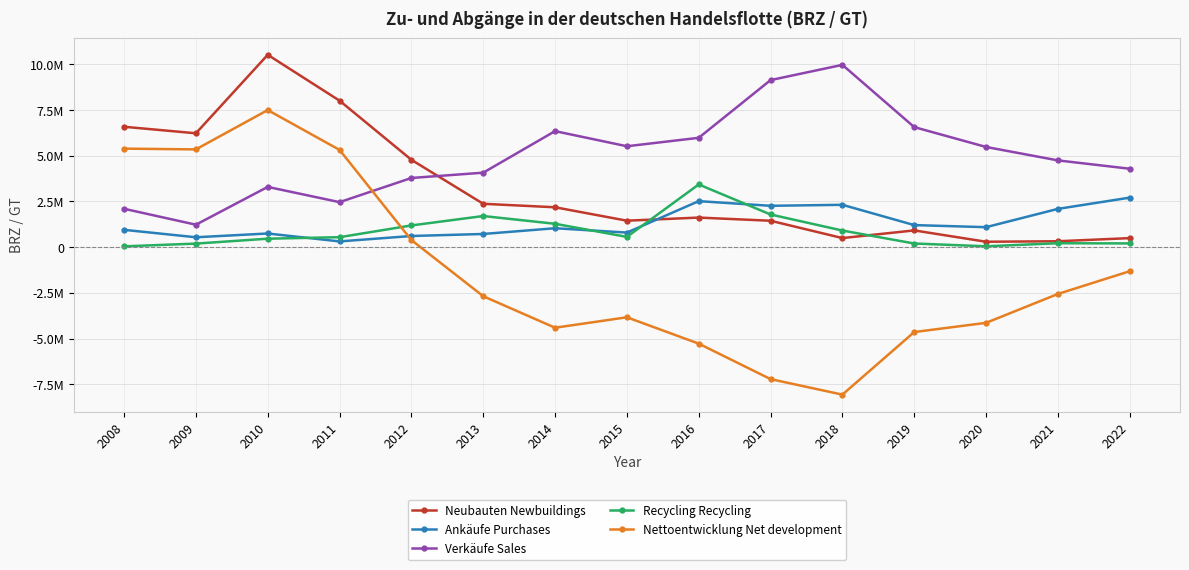

Where is Verkäufe Sales nearest to the value 5602981?

2015